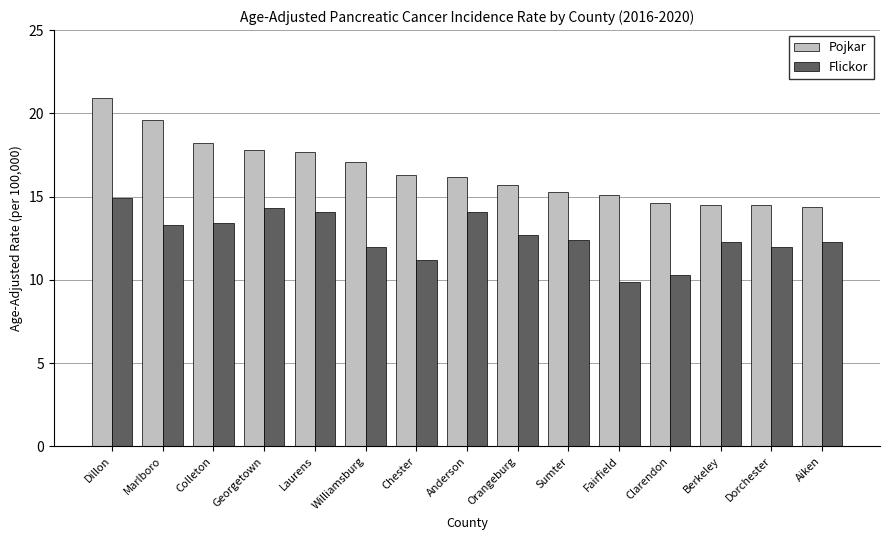

At Sumter, list the series in order from largest to smallest.

Pojkar, Flickor